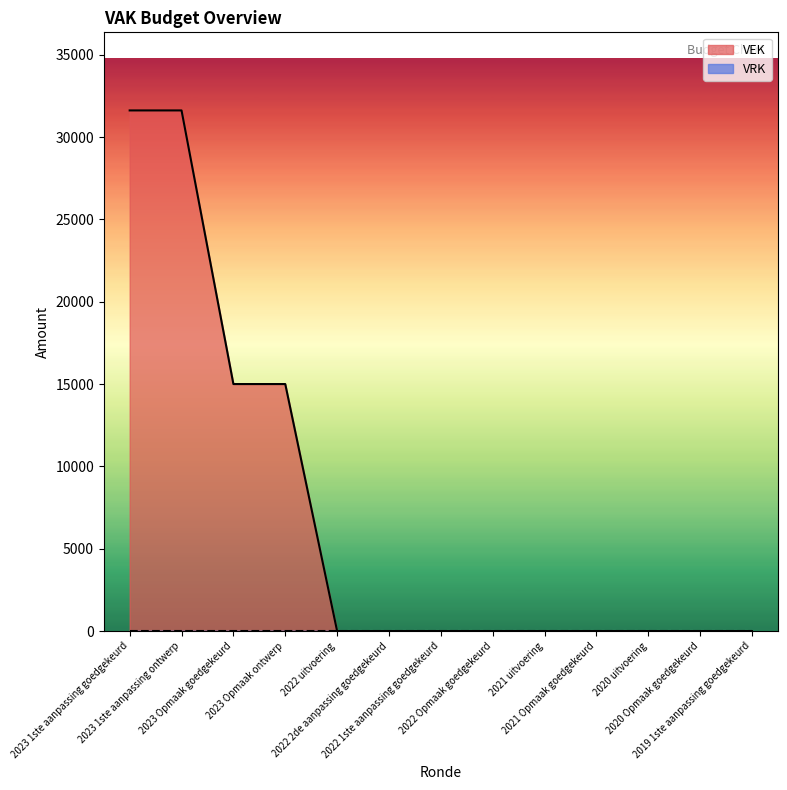

Is it true that the value at 2020 Opmaak goedgekeurd is 0?

True